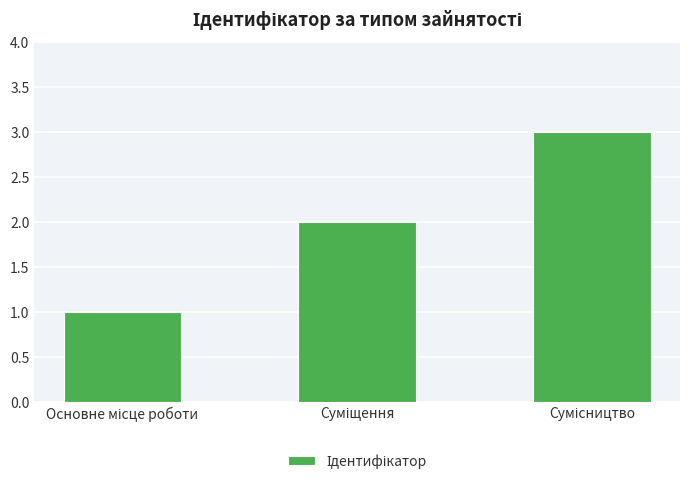

What is the maximum value shown in the chart?

3